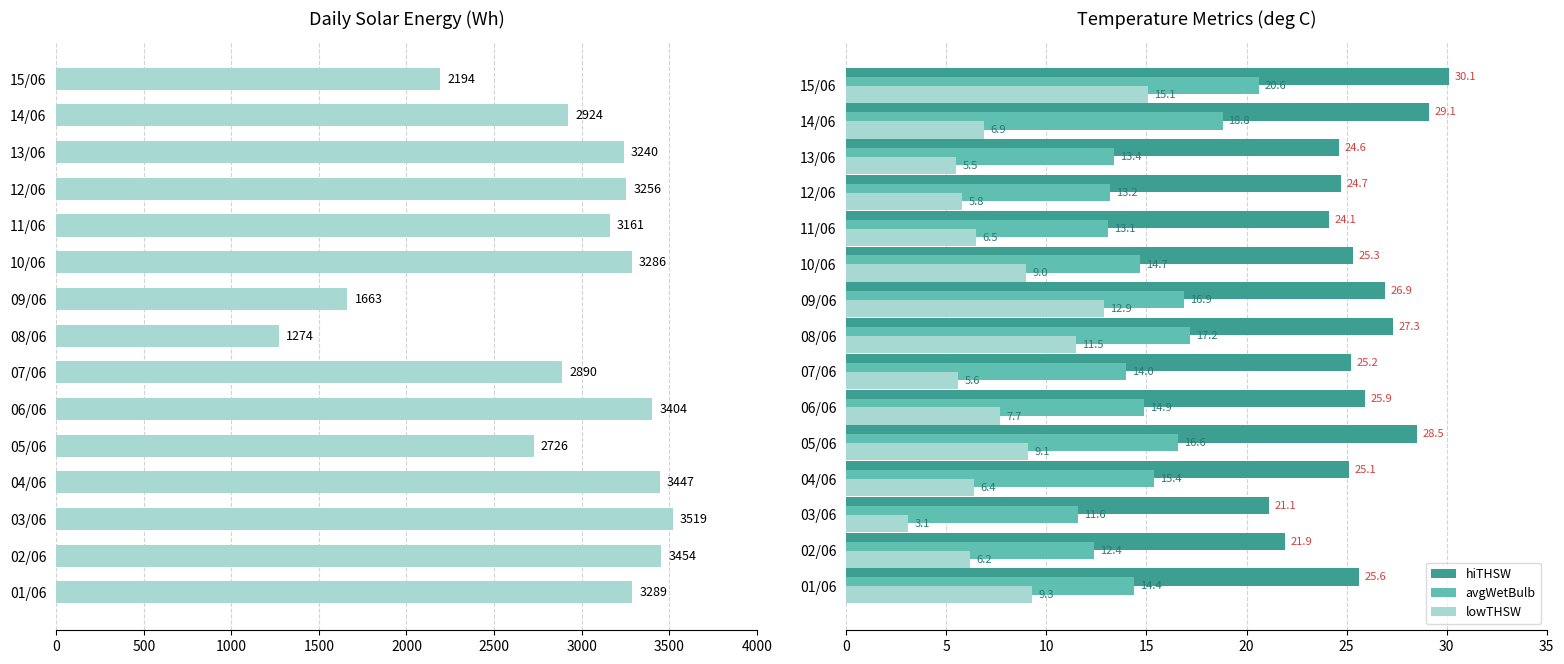

List the series in order of their peak value, highest first.

dailySolarEnergy, hiTHSW, avgWetBulb, lowTHSW